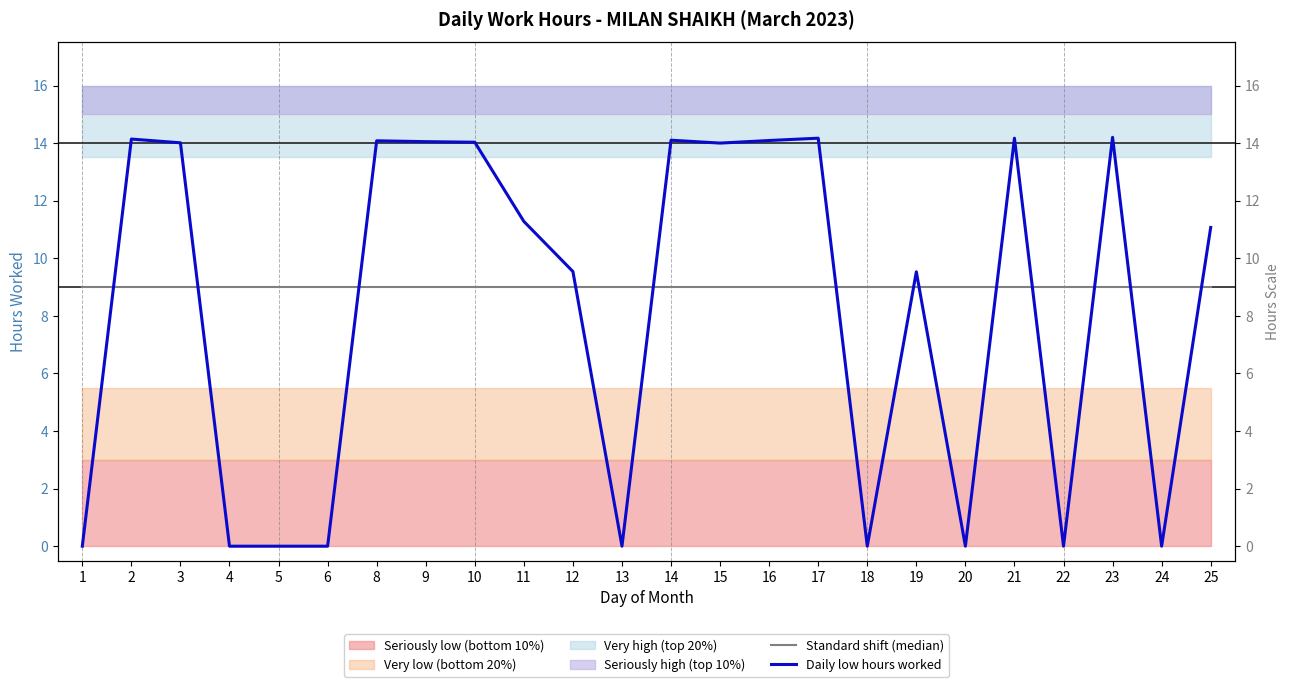

Which series has the largest total across all categories?

Standard shift (median)